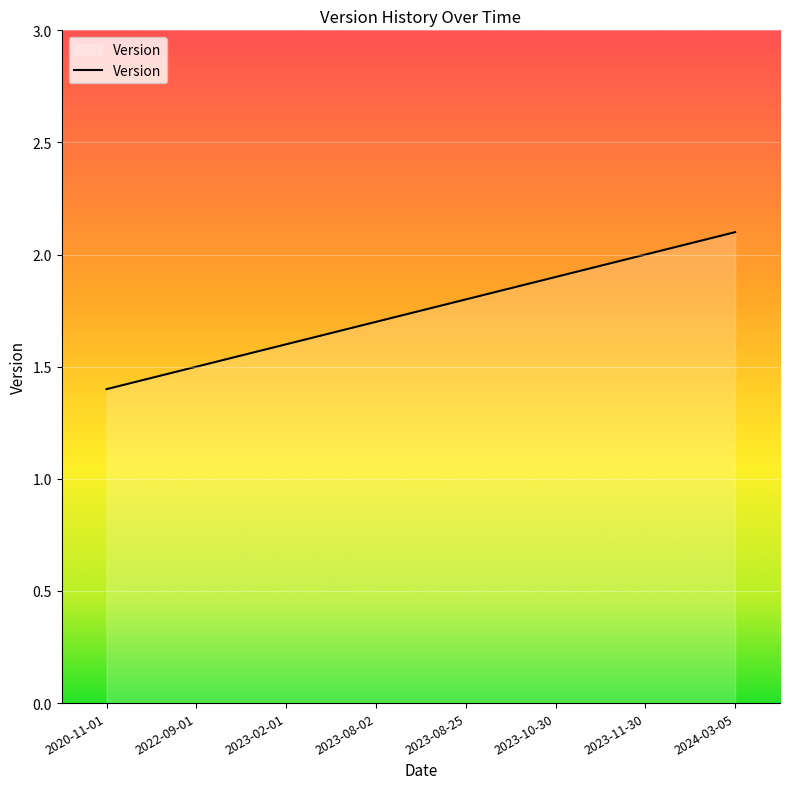

Rank the categories by value from highest to lowest.

2024-03-05, 2023-11-30, 2023-10-30, 2023-08-25, 2023-08-02, 2023-02-01, 2022-09-01, 2020-11-01